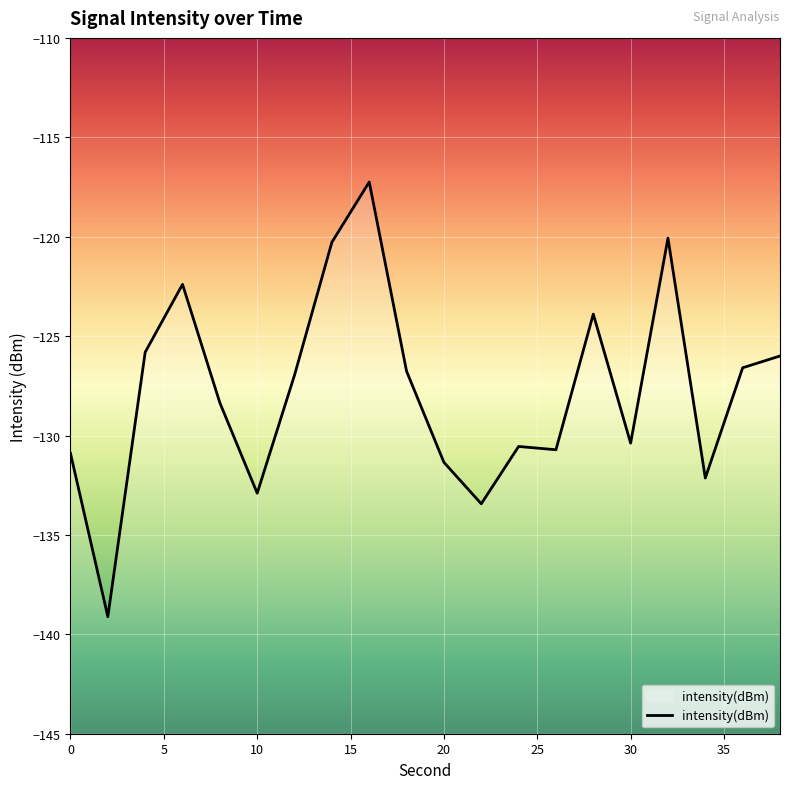

What is the smallest value displayed?

-139.1